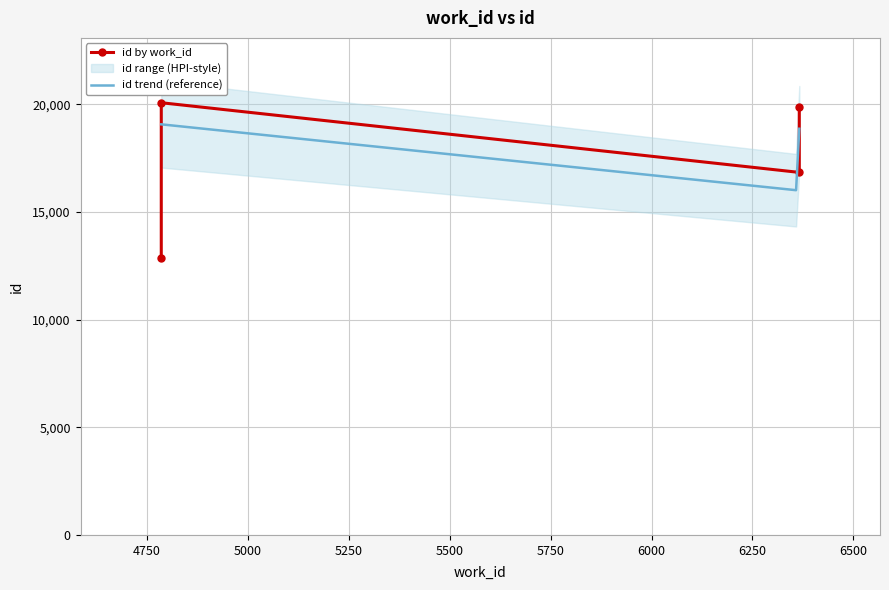

What is the average value?

17407